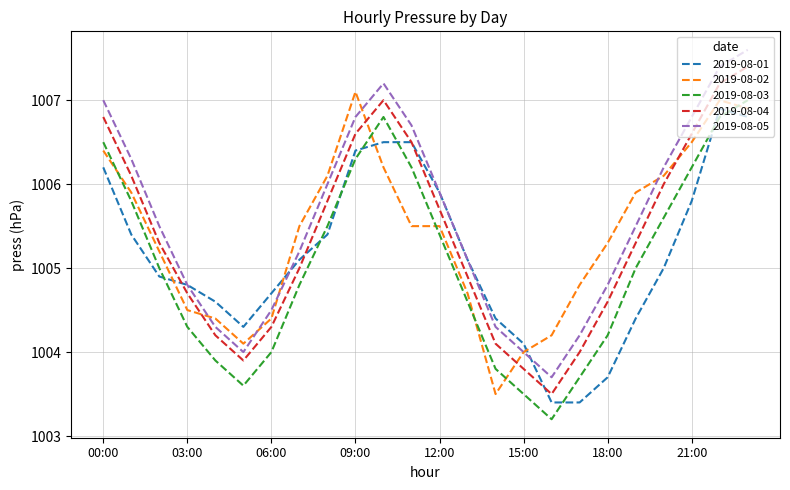

True or false: 2019-08-03 and 2019-08-01 cross at least once.

True